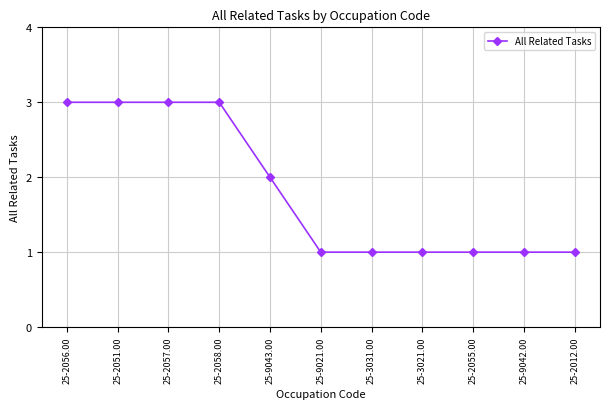

What is the difference between the maximum and minimum values?

2